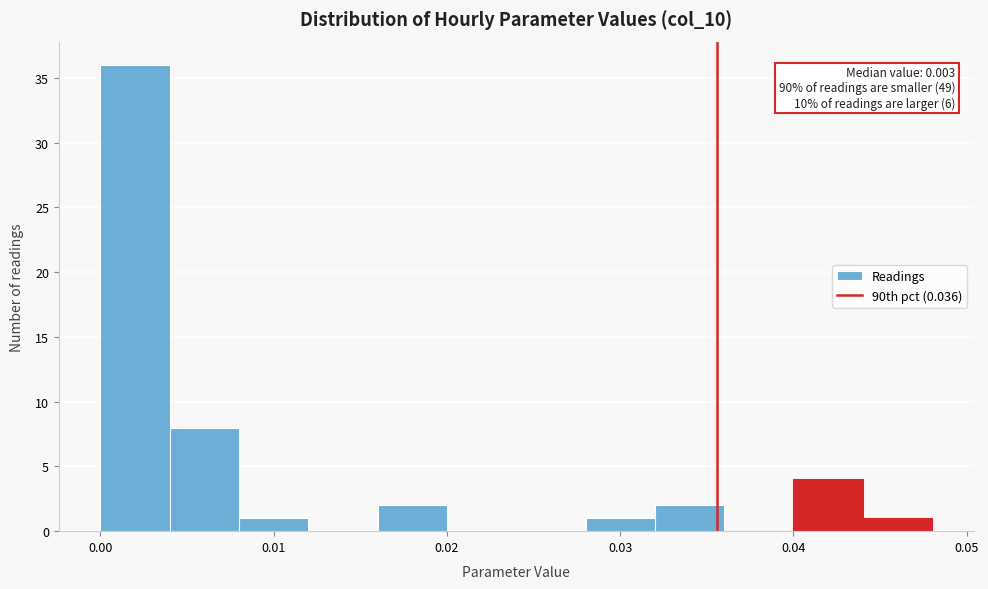

Over which range of the x-axis is the bar tallest?

0.000 to 0.004